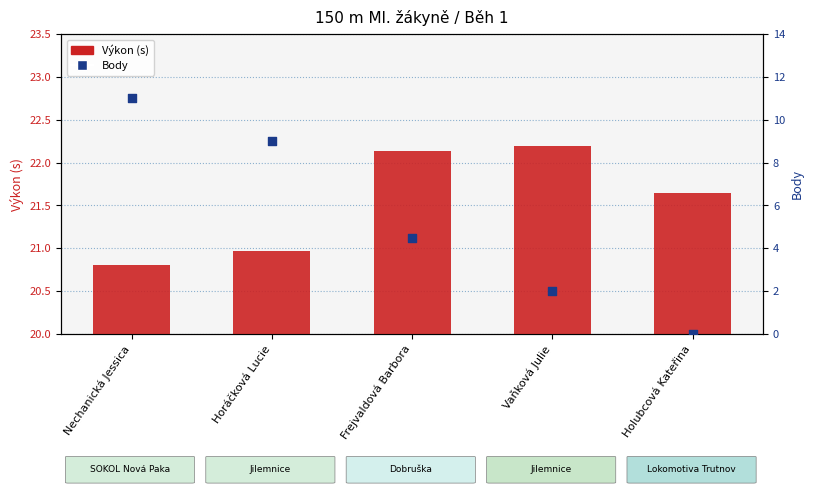

Which series has the largest total across all categories?

Výkon (s)